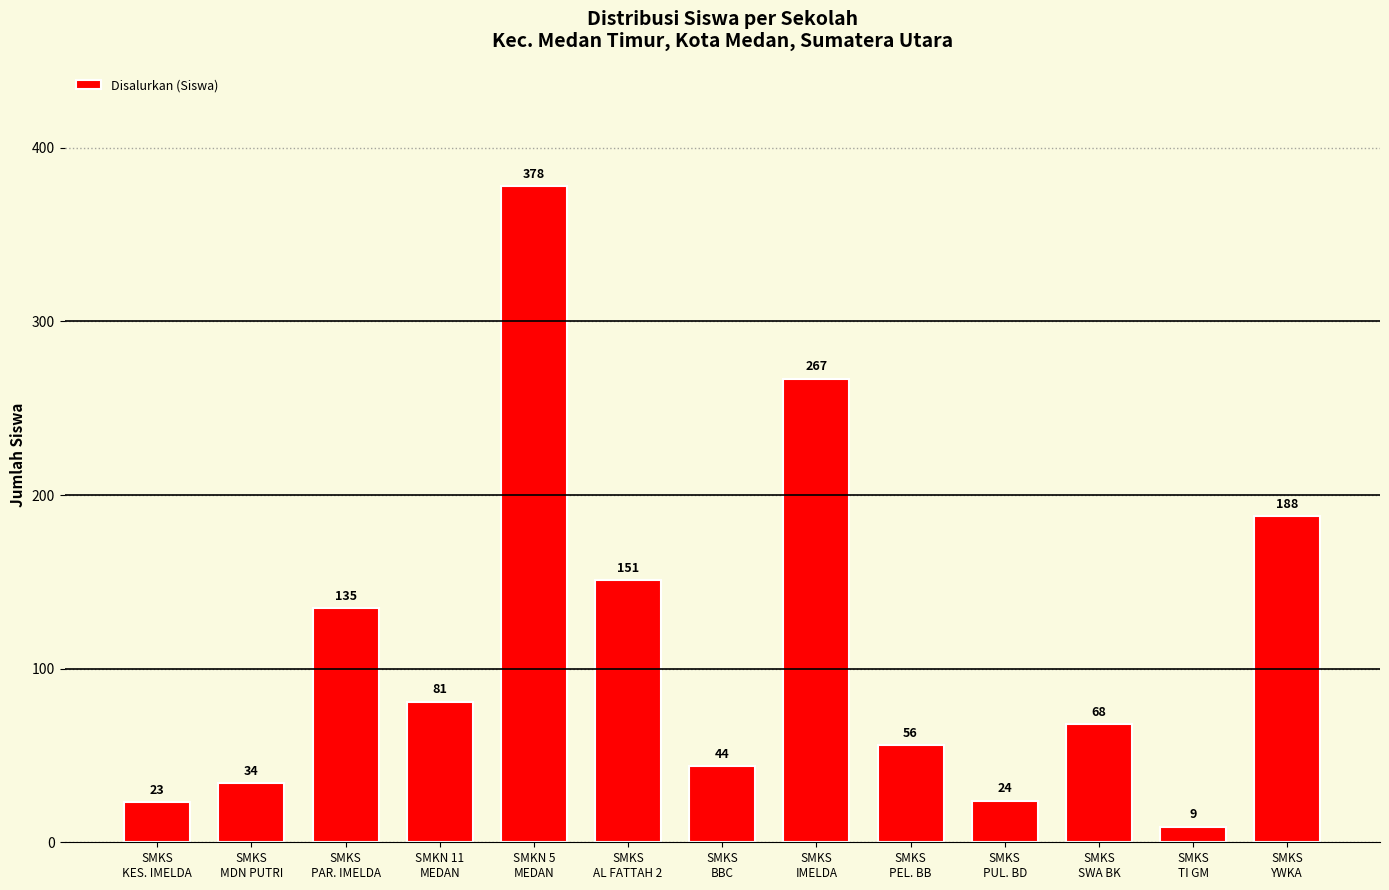

Rank the categories by value from highest to lowest.

SMKN 5
MEDAN, SMKS
IMELDA, SMKS
YWKA, SMKS
AL FATTAH 2, SMKS
PAR. IMELDA, SMKN 11
MEDAN, SMKS
SWA BK, SMKS
PEL. BB, SMKS
BBC, SMKS
MDN PUTRI, SMKS
PUL. BD, SMKS
KES. IMELDA, SMKS
TI GM